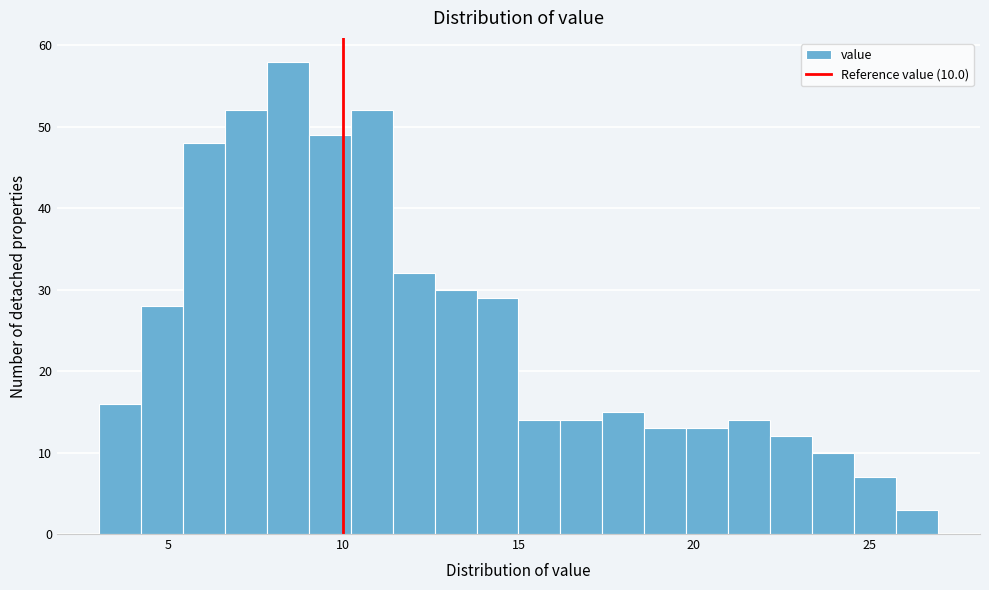

Around what value on the x-axis is the tallest bar? Give the approximate position of its centre, as read against the axis.

8.5